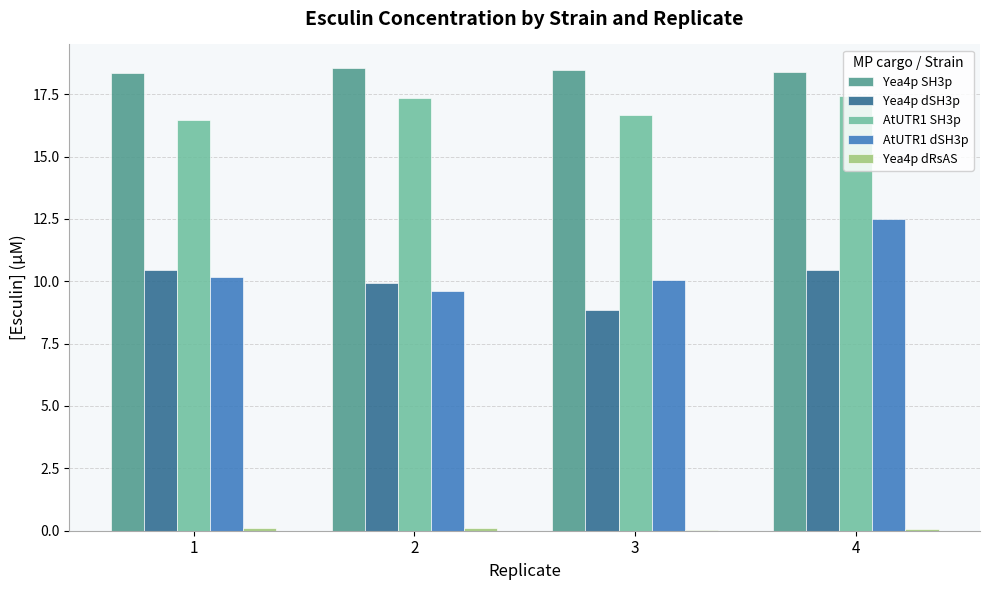

Are the bars horizontal?

No